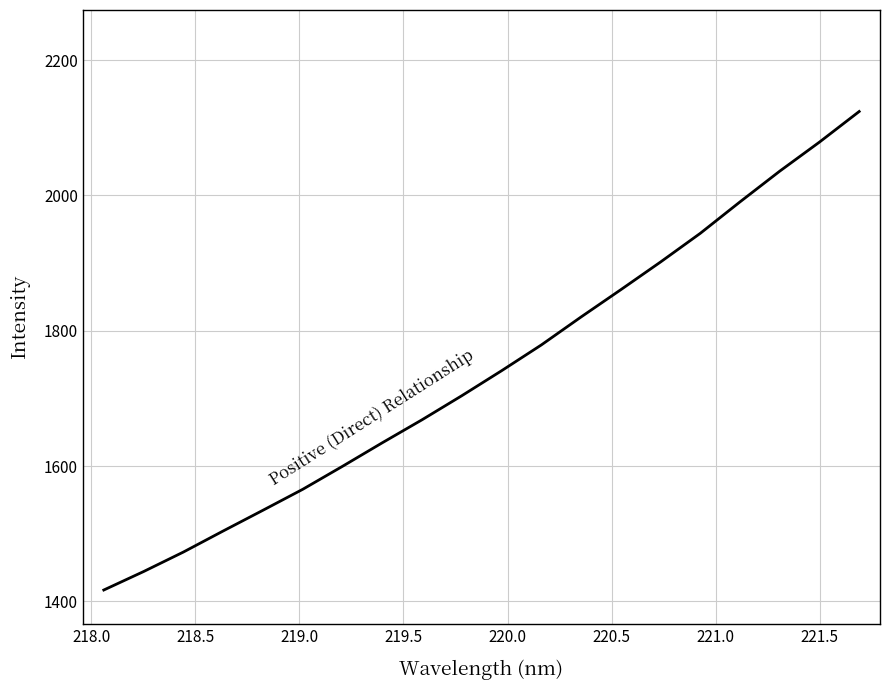

What is the greatest value displayed?

2124.0